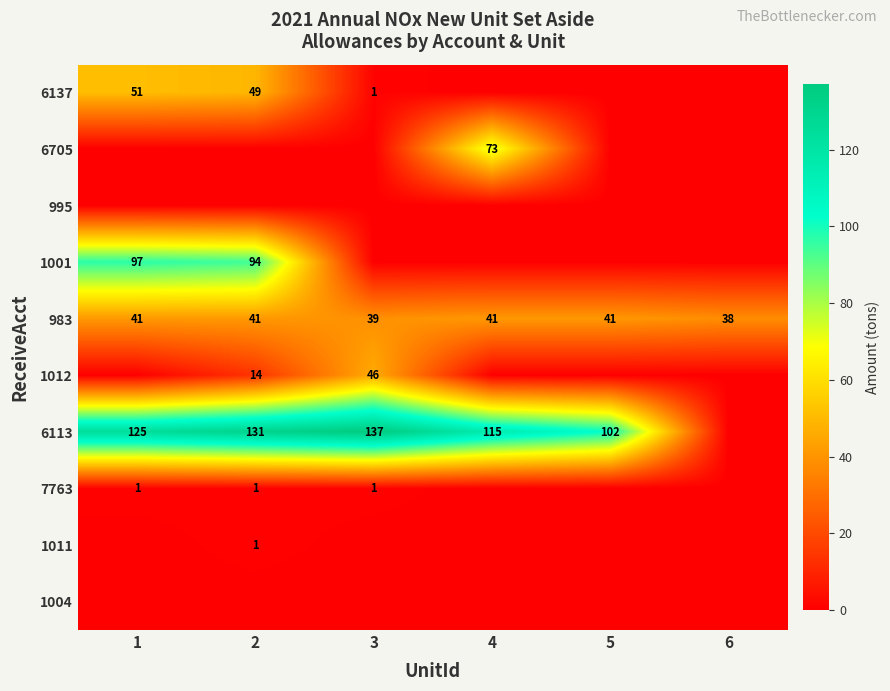

At which category is the sum across all series the highest?

2